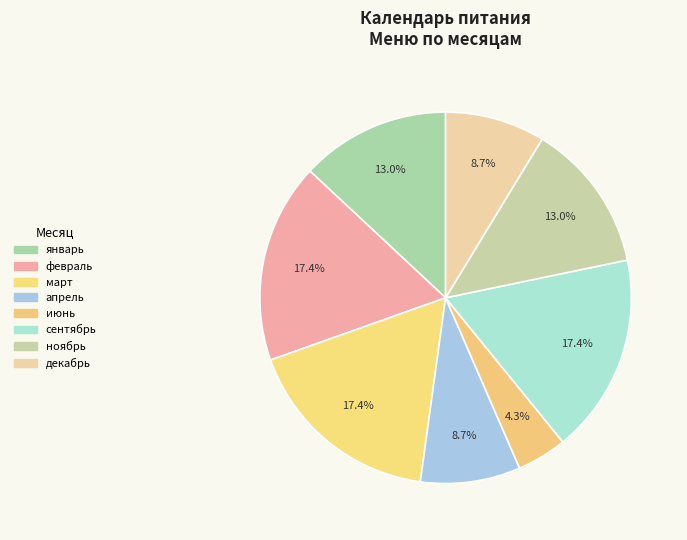

Count the number of slices in the pie.

8